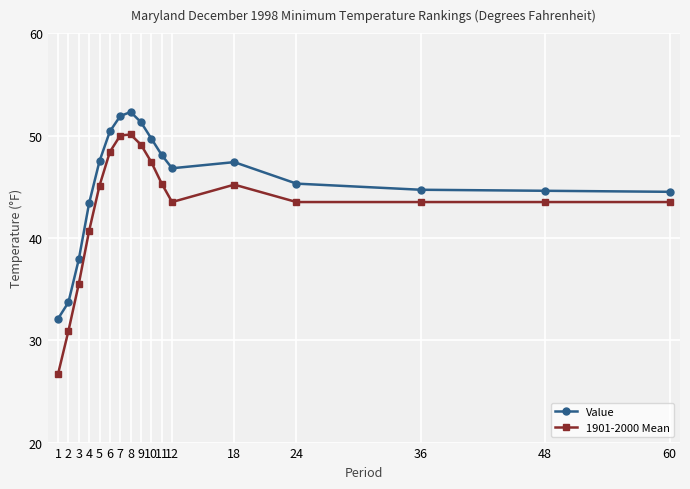

What is the spread (max minus min) of values at 5?

2.4